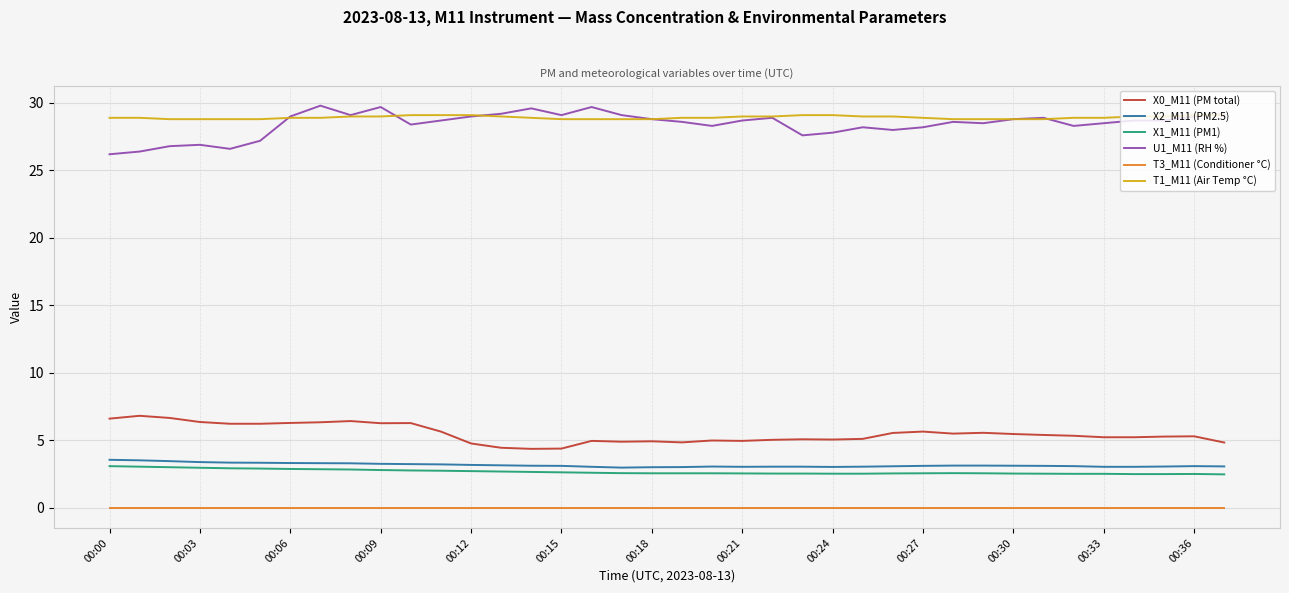

What is the lowest value of the T1_M11 (Air Temp °C) series?

28.8